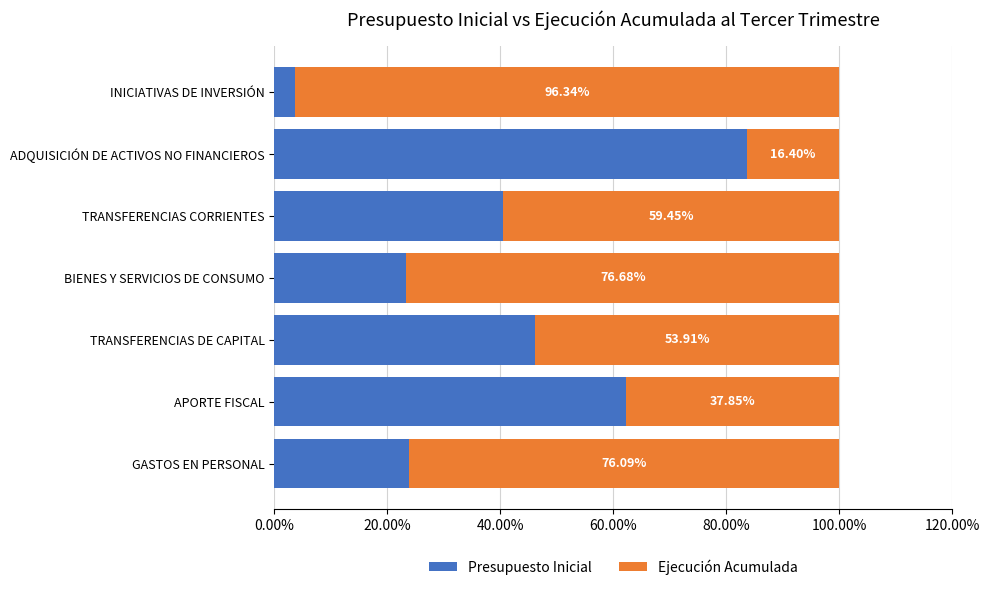

What are all the series names shown in the legend?

Presupuesto Inicial, Ejecución Acumulada